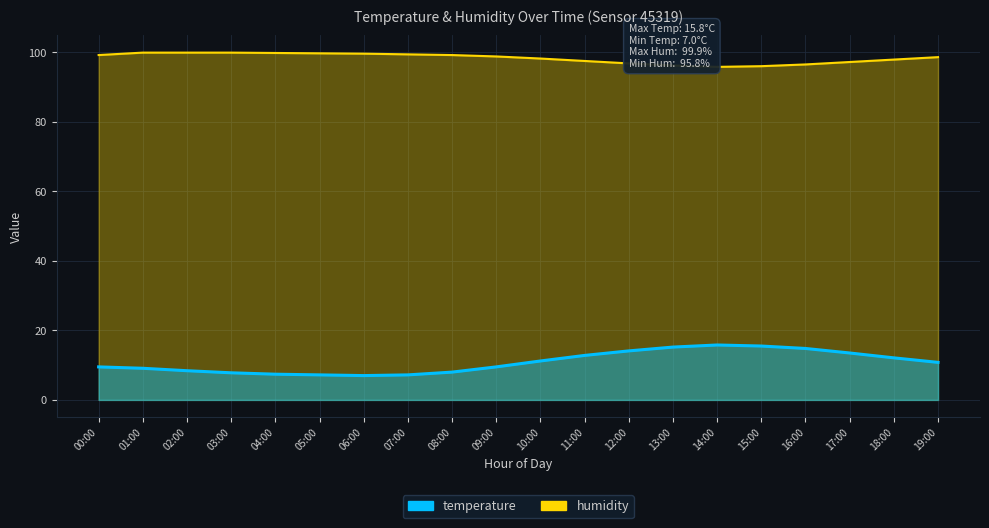

Is the value of temperature at 05:00 greater than the value of humidity at 15:00?

No